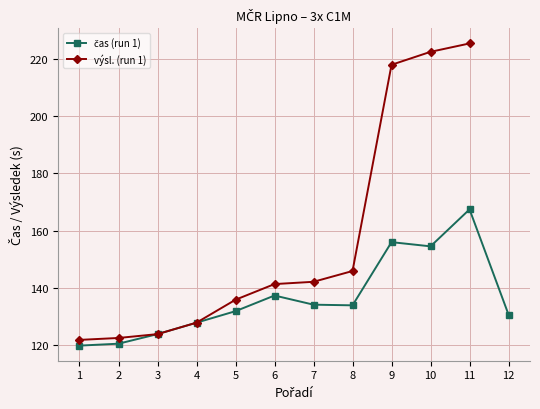

What is the value of the 4th point from the left?

127.8